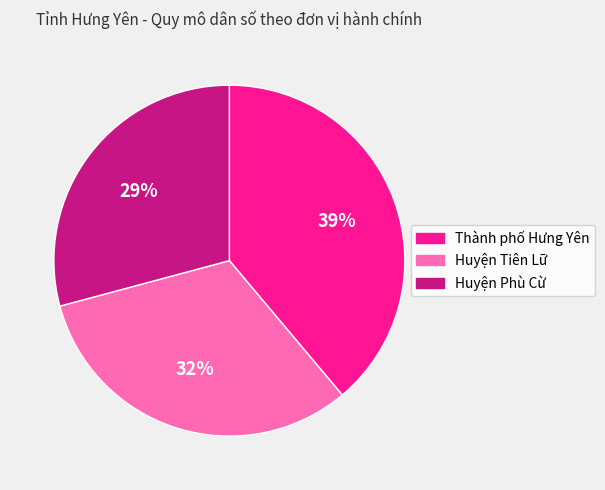

To the nearest percent, what percentage of the pie is Huyện Phù Cừ?

29%